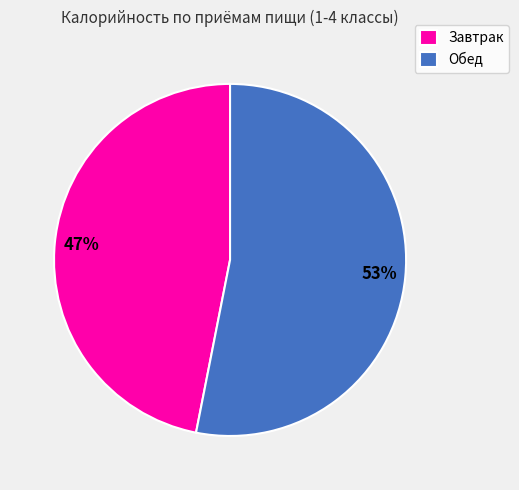

Is the sum of Обед and Завтрак greater than half?

Yes